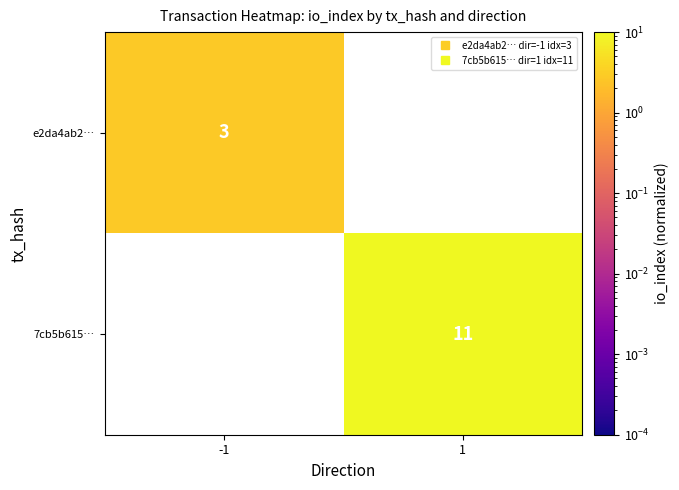

True or false: e2da4ab2… has a value of 0.7 at -1.

False